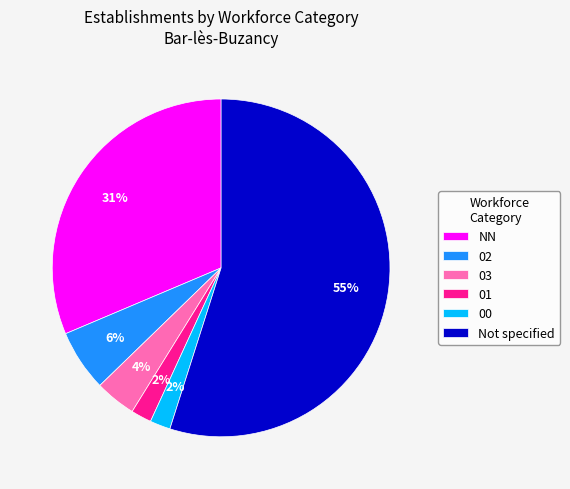

Combined, do 01 and 02 account for over 50%?

No